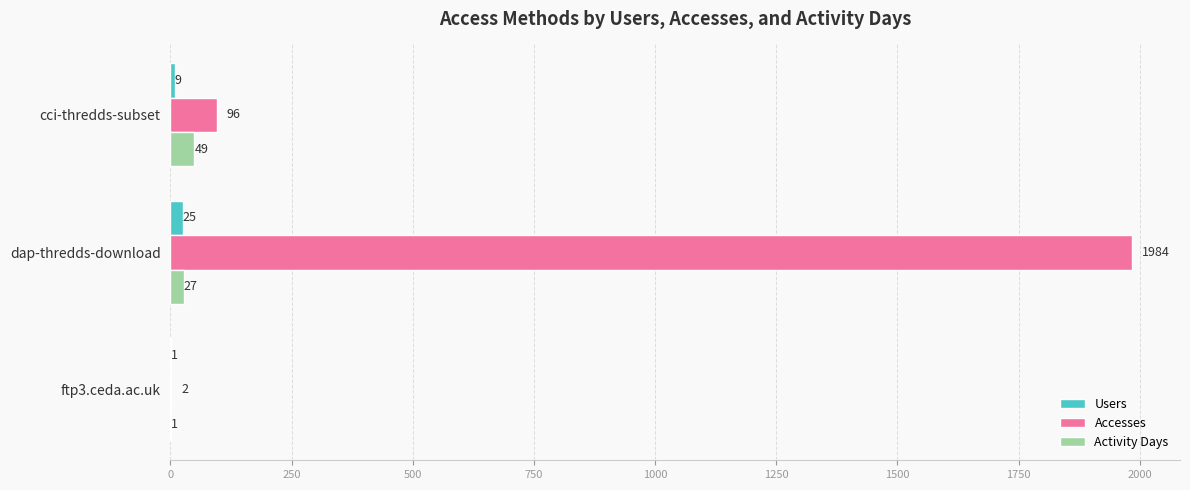

Which label corresponds to the largest value in the chart?

dap-thredds-download